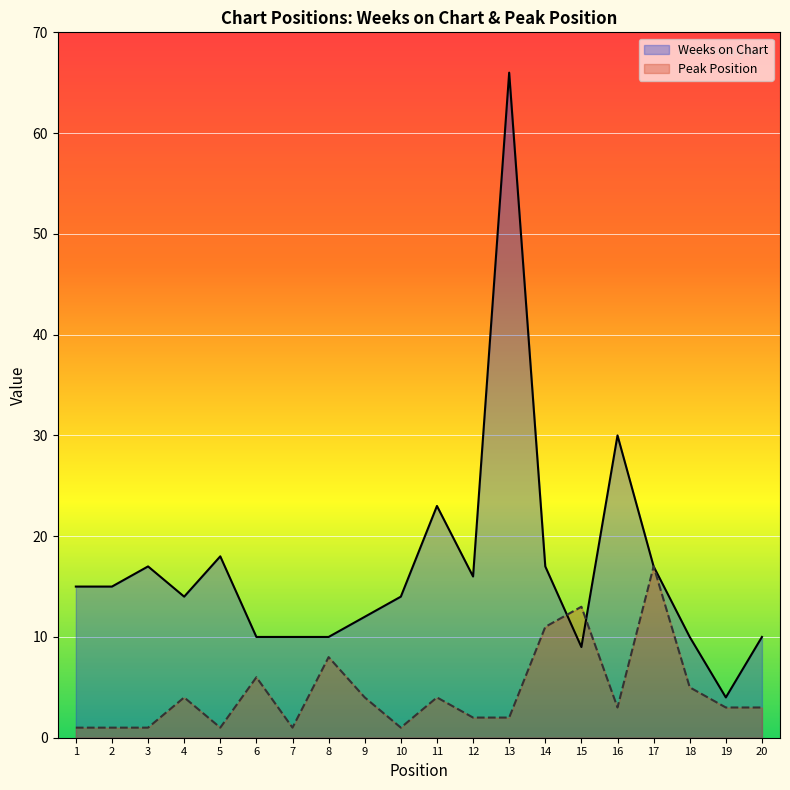

Which series has the largest total across all categories?

Weeks on Chart